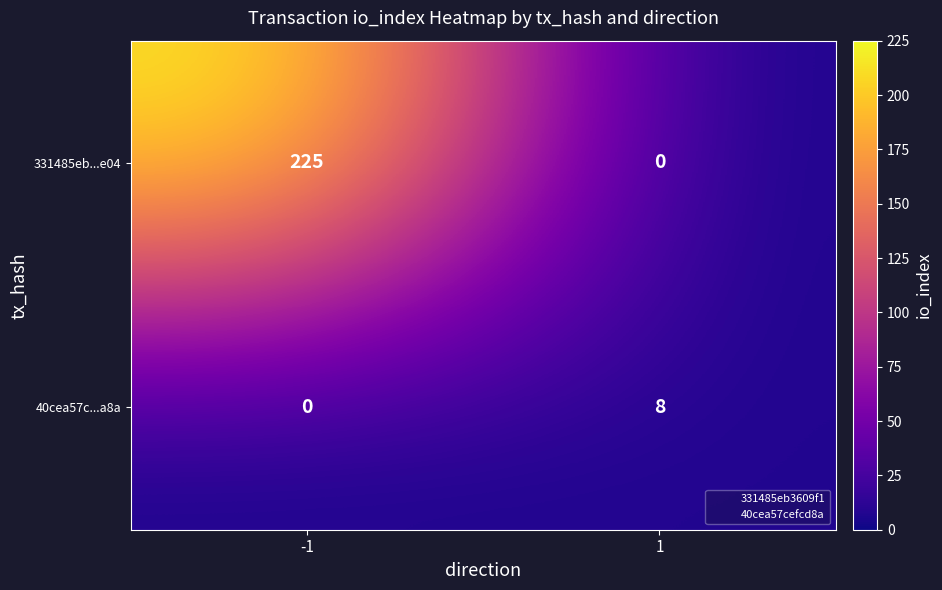

Rank the series by their average value, from highest to lowest.

331485eb...e04, 40cea57c...a8a